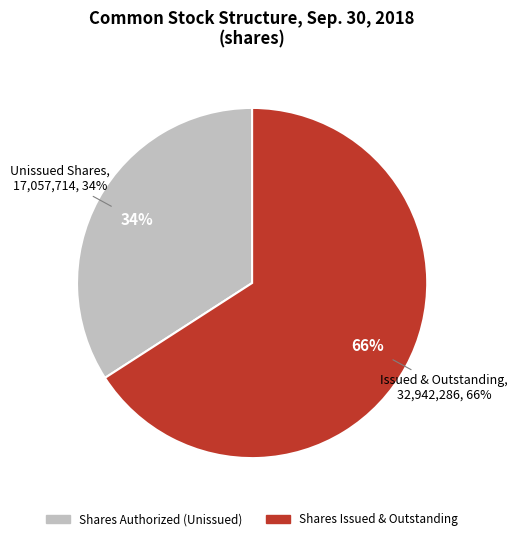

Between Common stock, shares authorized and Common stock, shares outstanding, which is larger?

Common stock, shares authorized